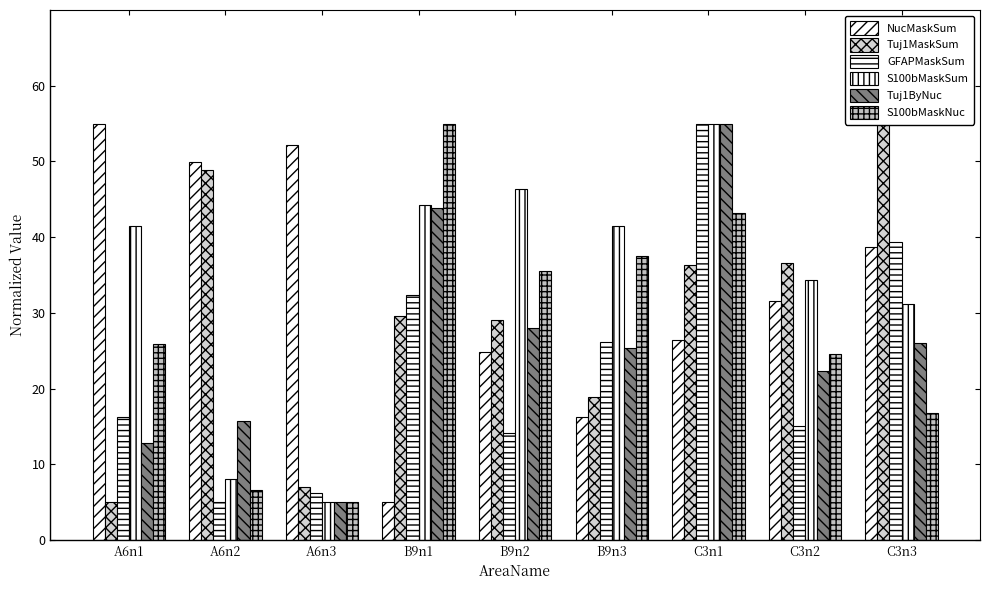

What is the lowest value of the GFAPMaskSum series?

5.0